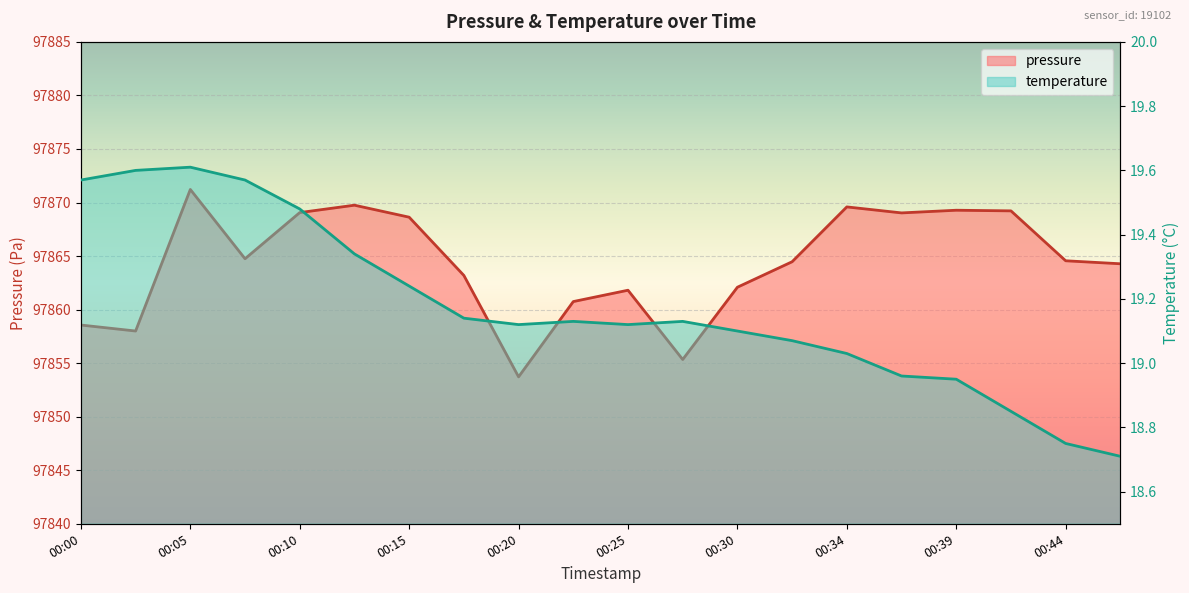

How many data points in temperature are less than 19?

5